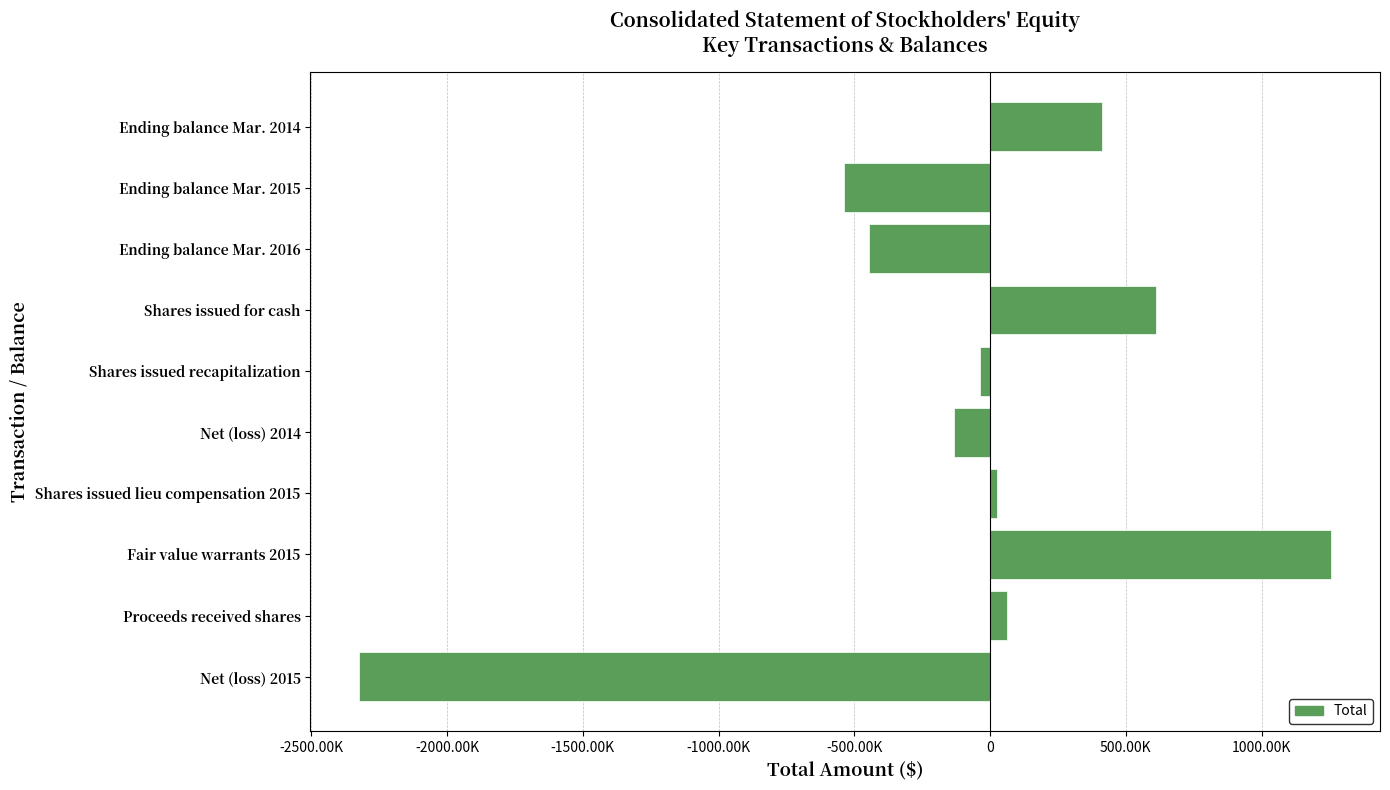

Are the bars horizontal?

Yes